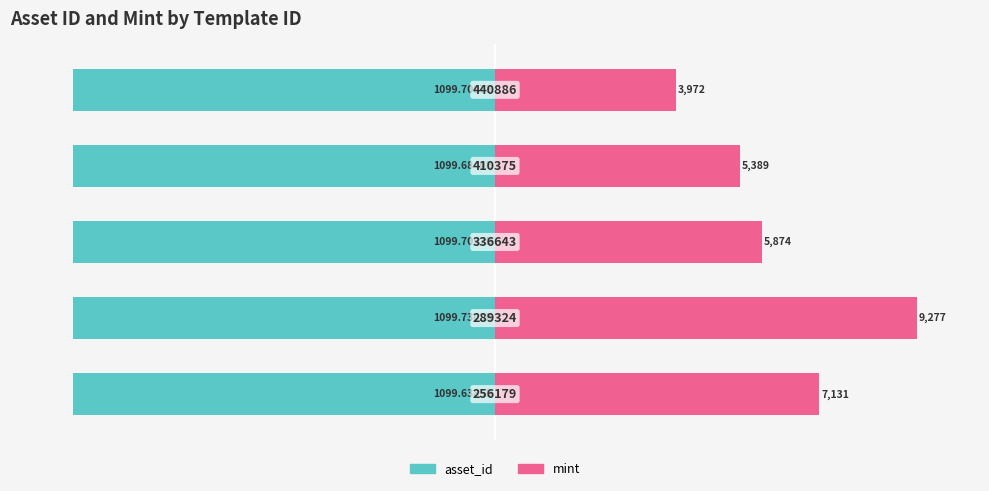

What is the difference between the highest and lowest values at 0?

176.9